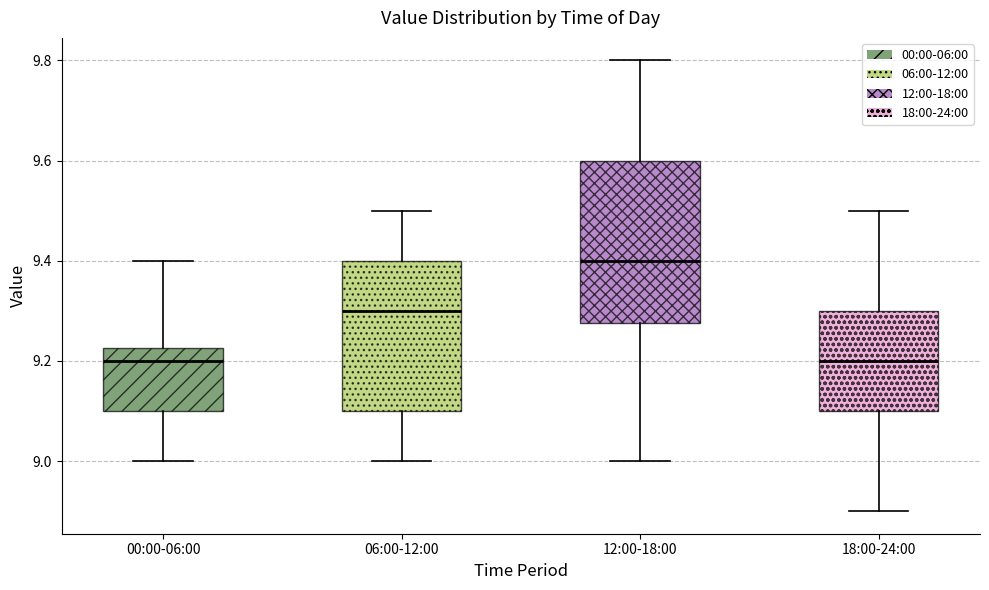

Where is the lower edge of the box for 18:00-24:00 on the y-axis? The values are not printed on the chart, so give them approximately, as read against the axis.

9.10